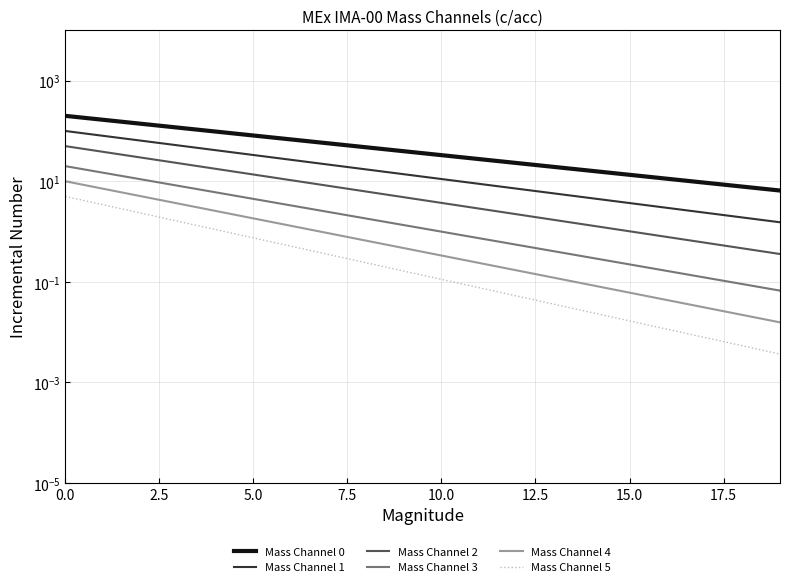

Is the value of Mass Channel 3 at 10.0 greater than the value of Mass Channel 0 at 13?

No